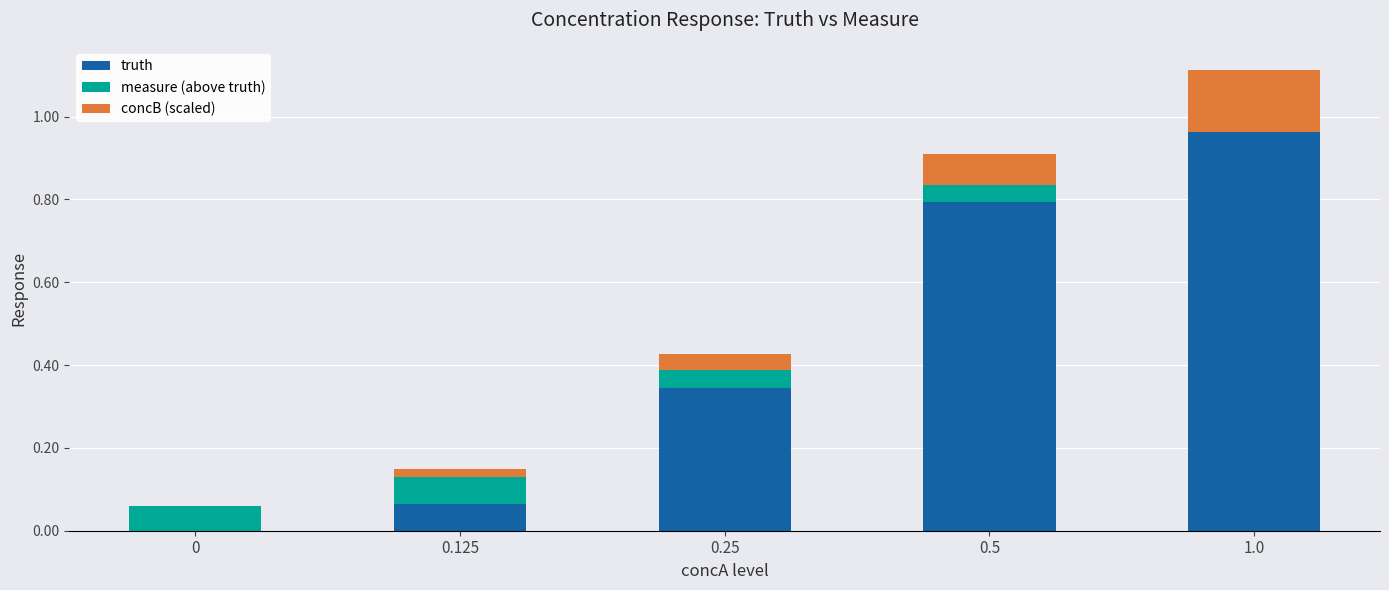

Are the bars horizontal?

No